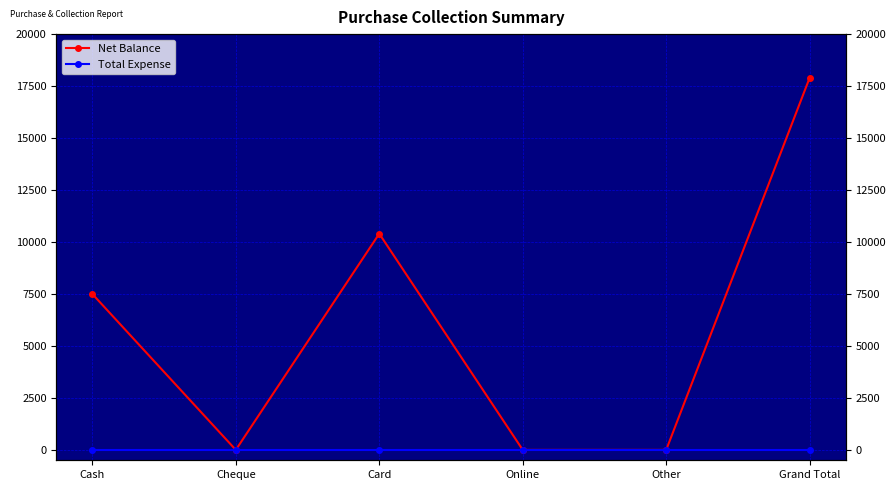

How many distinct data groups are displayed?

2